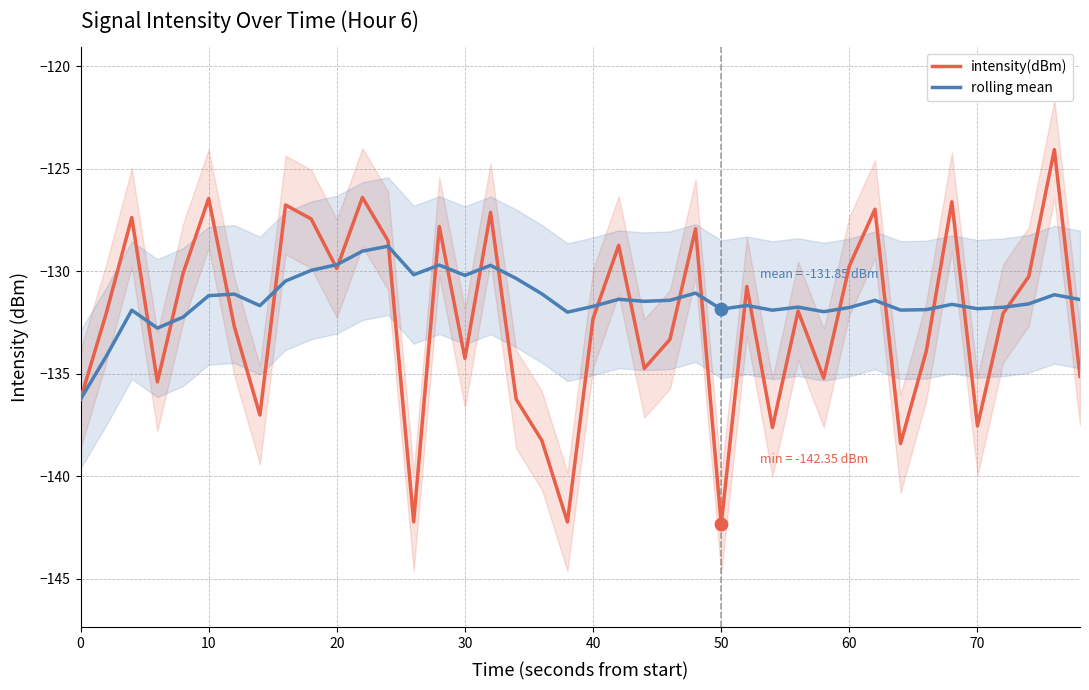

Which series reaches the minimum Y coordinate?

intensity(dBm)